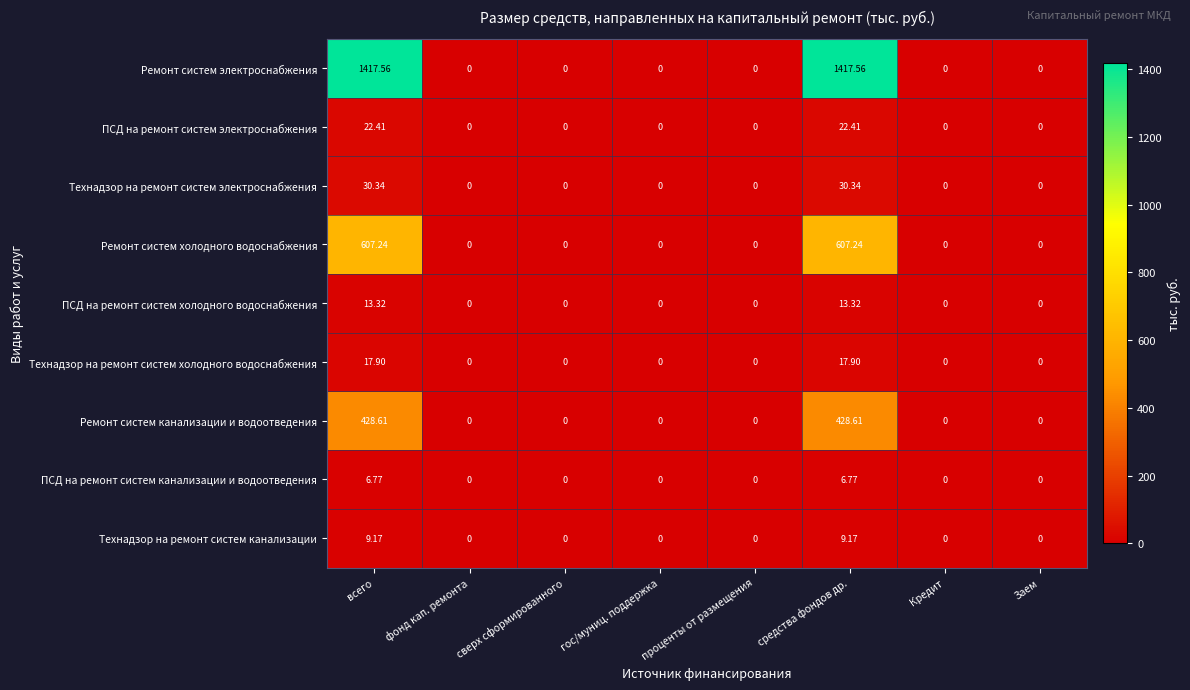

List the series in order of their peak value, lowest first.

ПСД на ремонт систем канализации и водоотведения, Технадзор на ремонт систем канализации, ПСД на ремонт систем холодного водоснабжения, Технадзор на ремонт систем холодного водоснабжения, ПСД на ремонт систем электроснабжения, Технадзор на ремонт систем электроснабжения, Ремонт систем канализации и водоотведения, Ремонт систем холодного водоснабжения, Ремонт систем электроснабжения